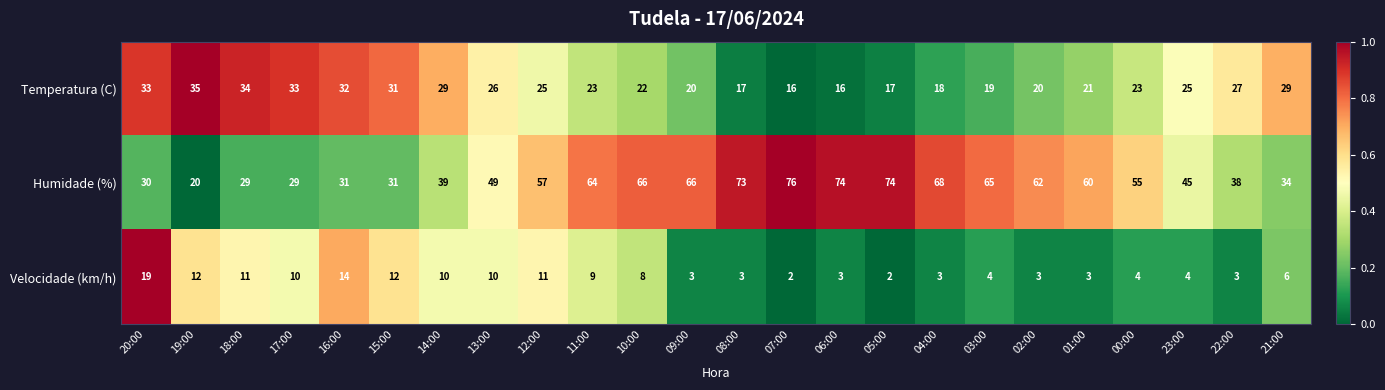

The value of Humidade (%) at 10:00 is 66. True or false?

True